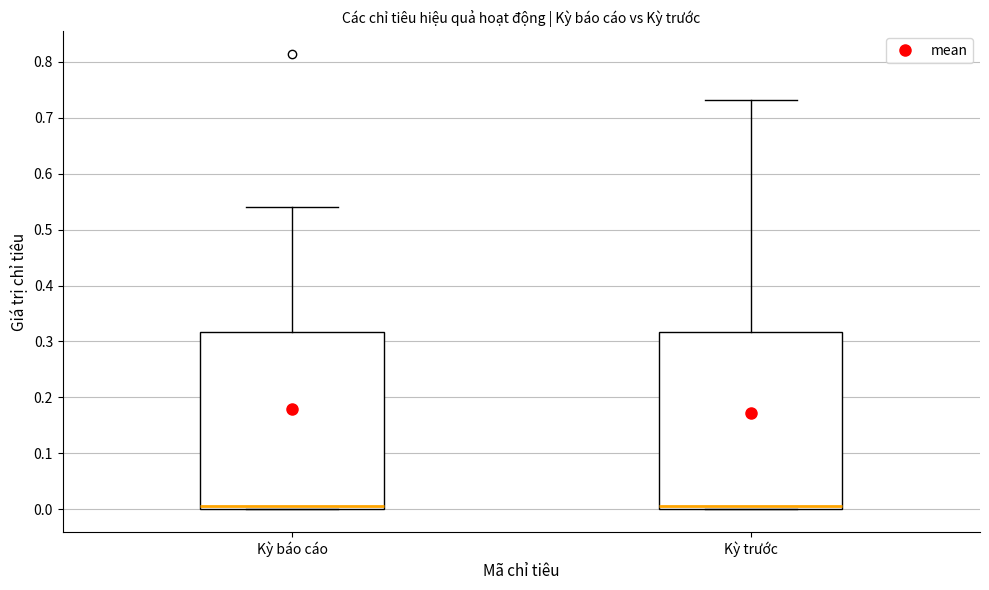

Reading left to right, transcribe this box plot: for each box, give where its median line is, the range the box spans, and where its two whiskers end, as read against the y-axis. The values are not printed on the chart, so give them approximately, as read against the axis.

Kỳ báo cáo: median 0.01, box 0.00 to 0.32, whiskers 0.00 to 0.54
Kỳ trước: median 0.01, box 0.00 to 0.32, whiskers 0.00 to 0.73